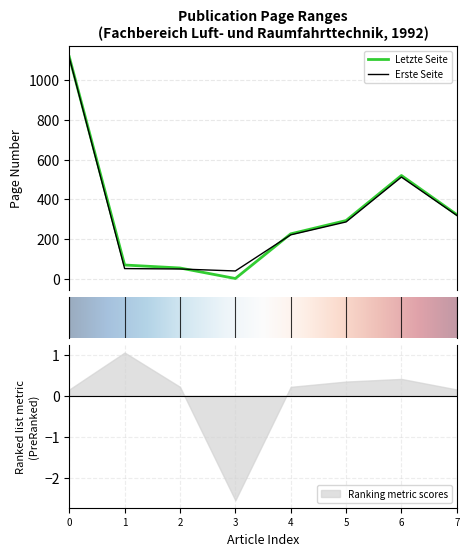

After their last crossing, which series has the higher values: Erste Seite or Letzte Seite?

Letzte Seite